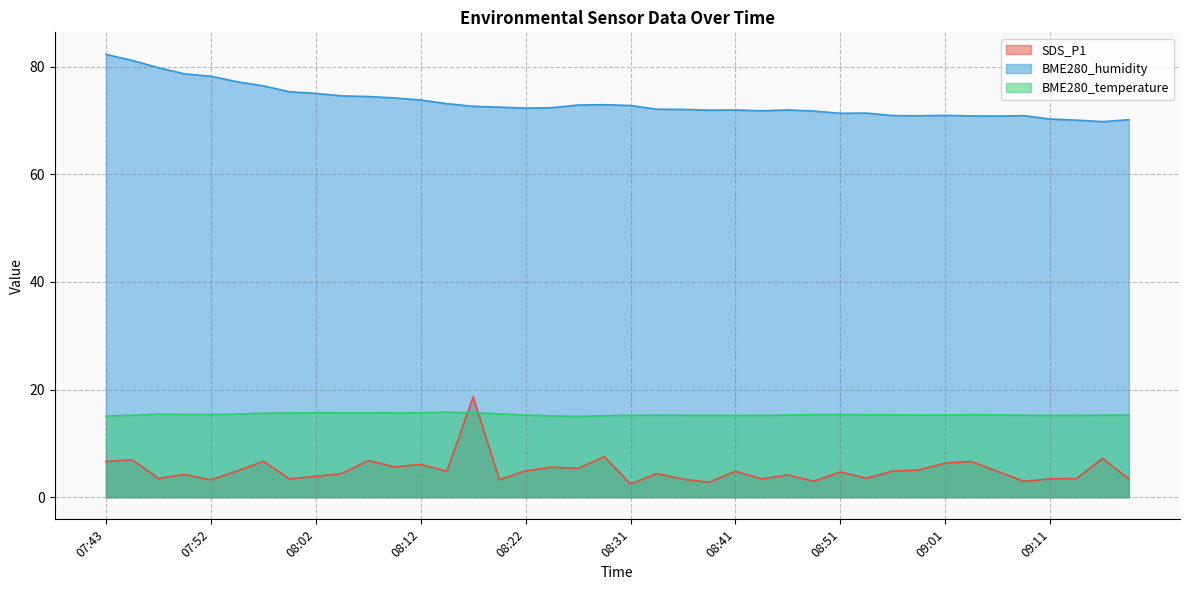

At which category does SDS_P1 reach its first local valley?

07:48